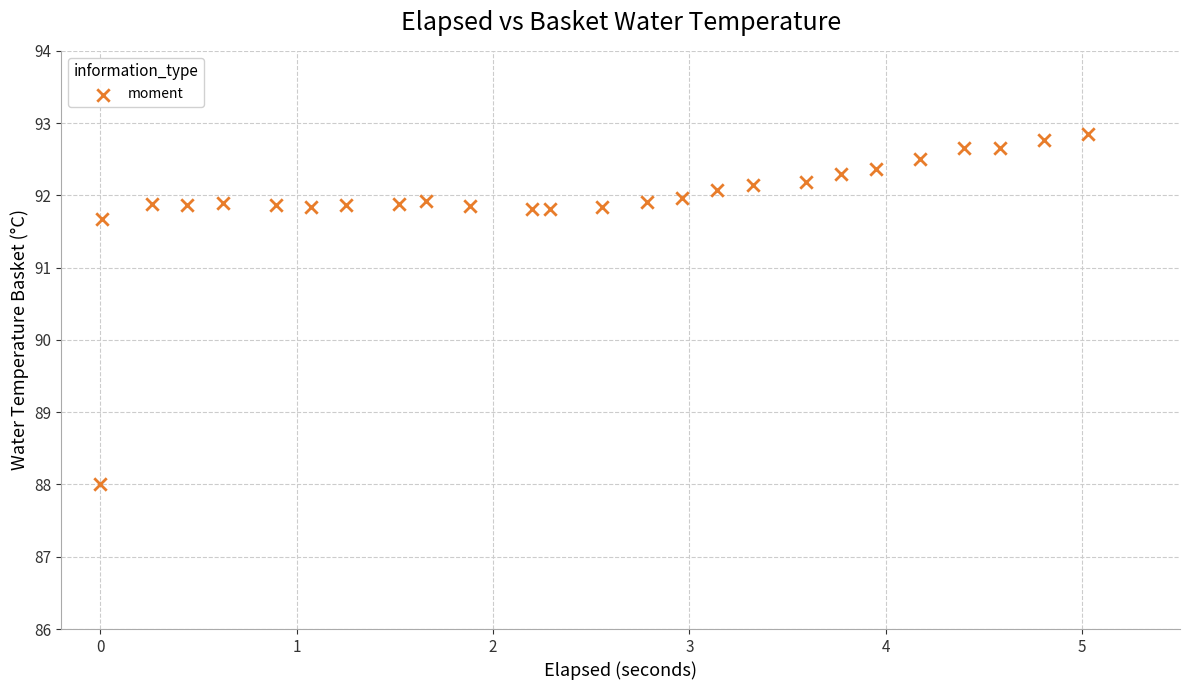

What Y value in the scatter plot is closest to 90?

91.7